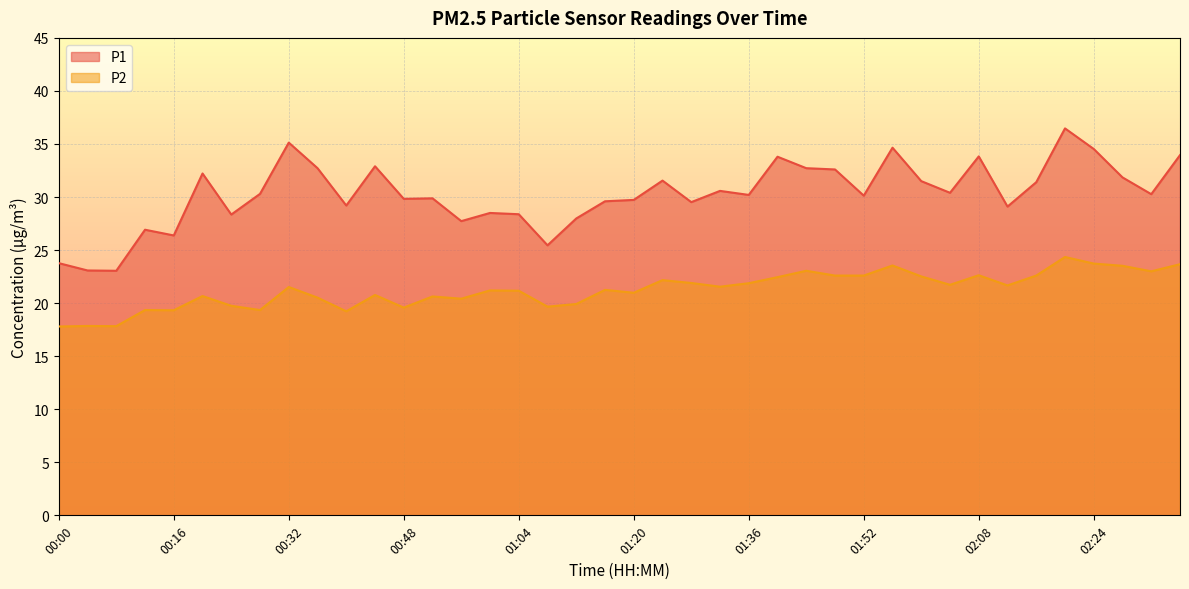

Between 00:16 and 01:32, which is larger?

01:32